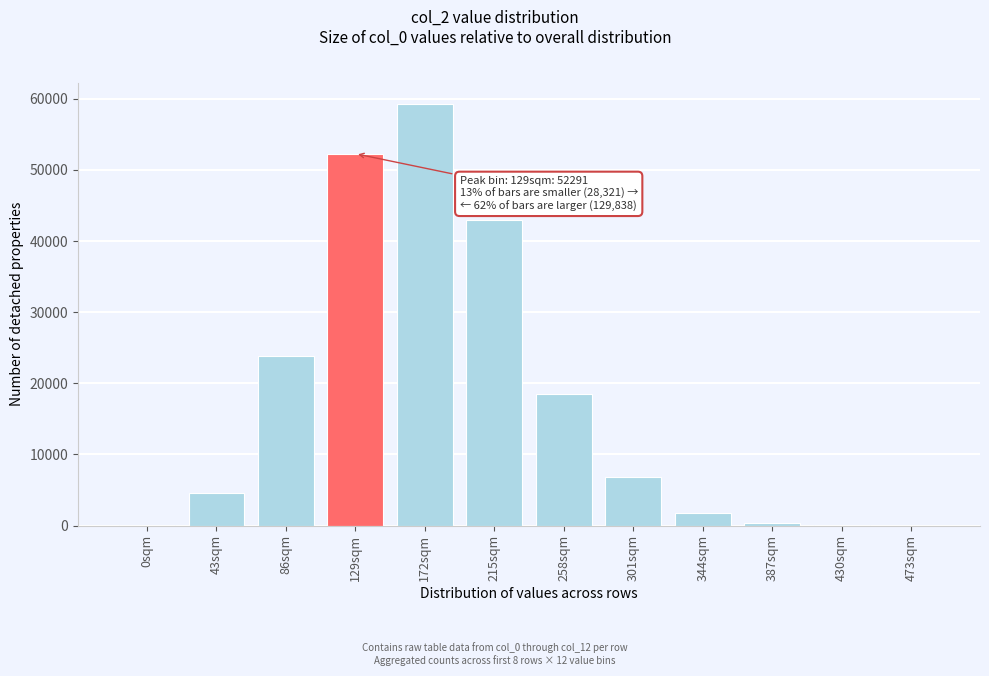

What is the ratio of the value at 86sqm to the value at 258sqm?

1.3